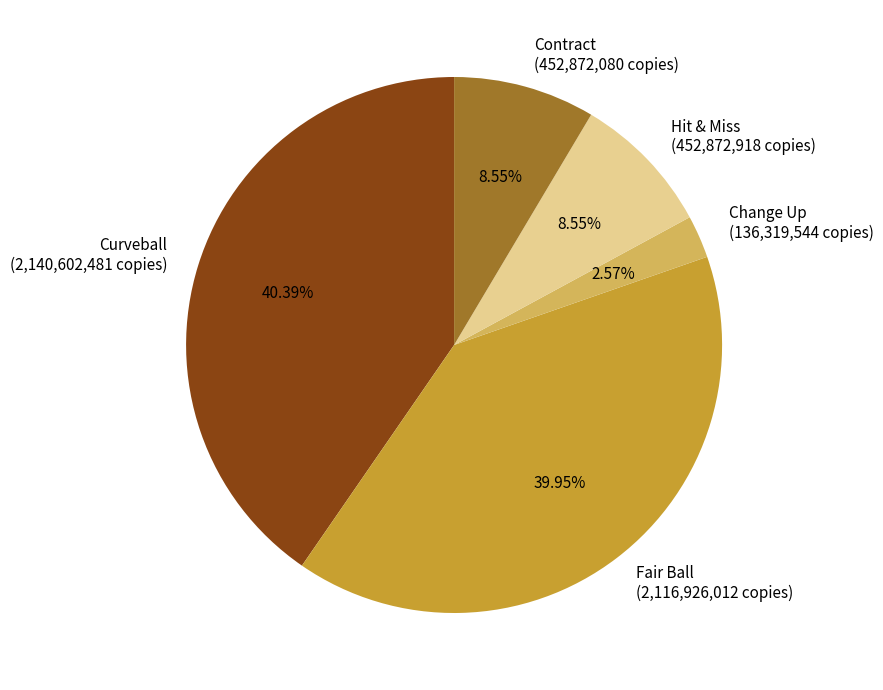

How many slices are in this pie chart?

5